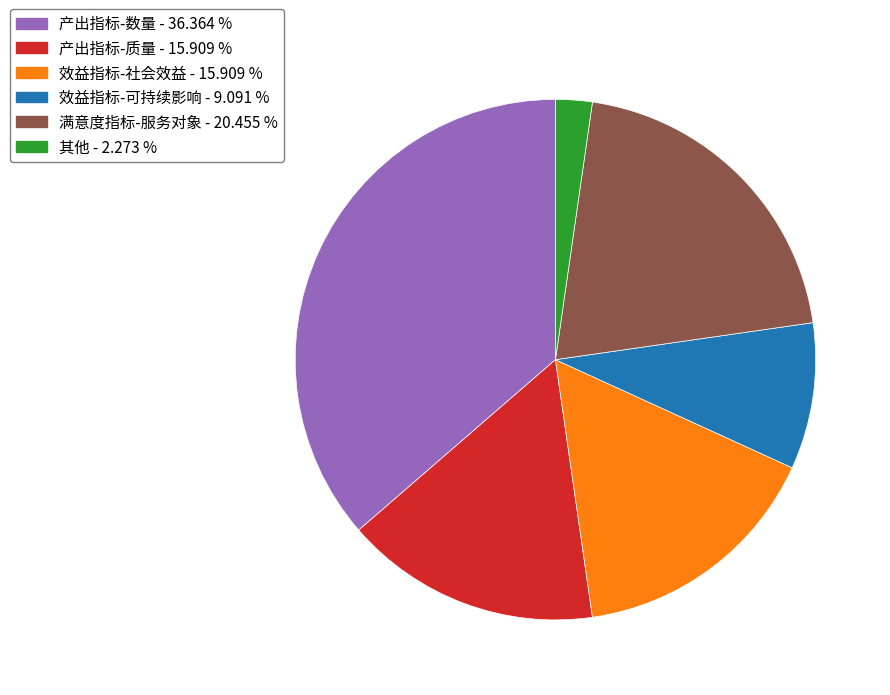

How many segments does this pie chart have?

6